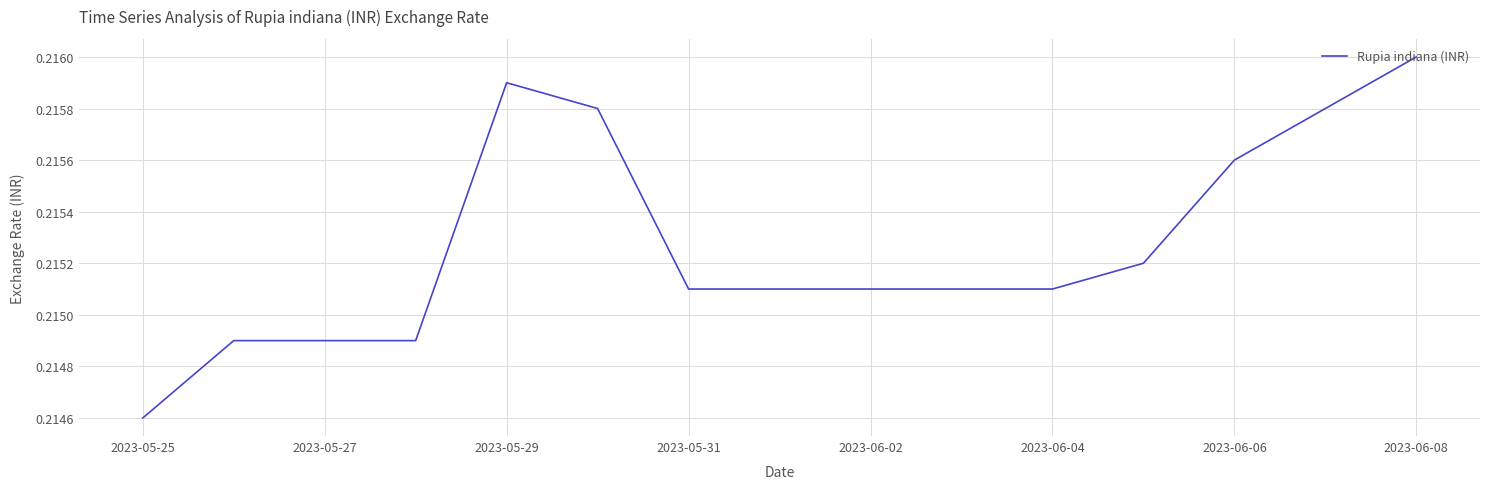

What is the sum of all values?

3.2